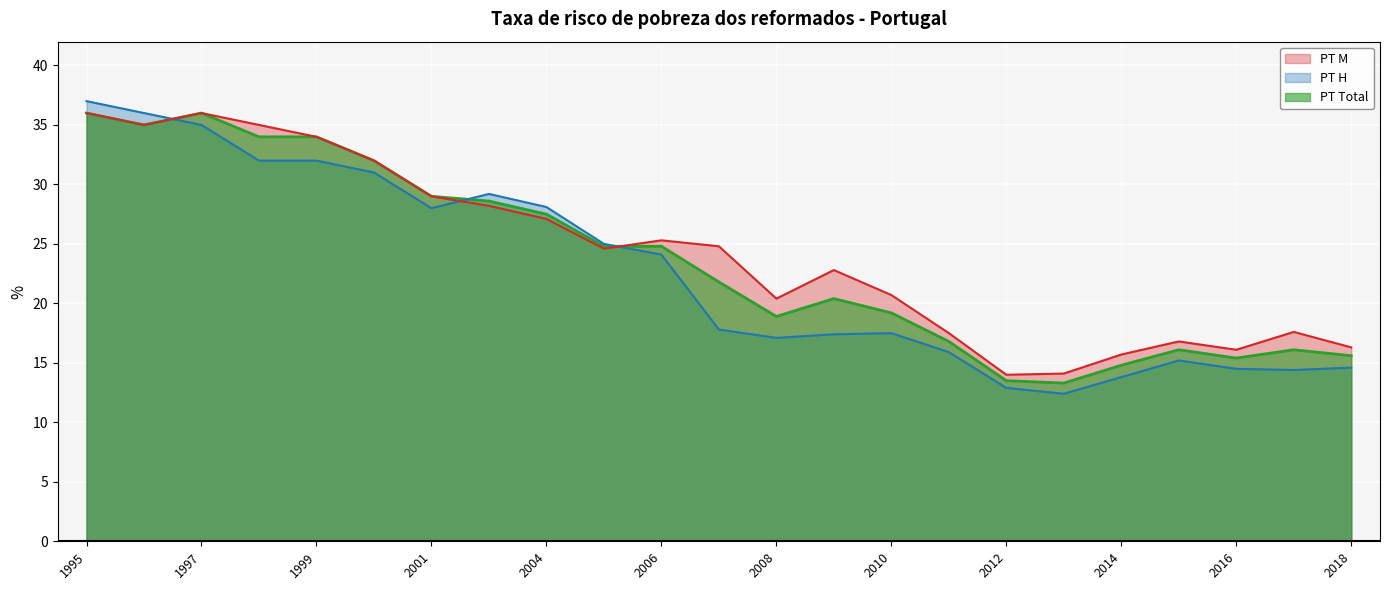

Rank the series by their maximum value, from lowest to highest.

PT Total, PT M, PT H